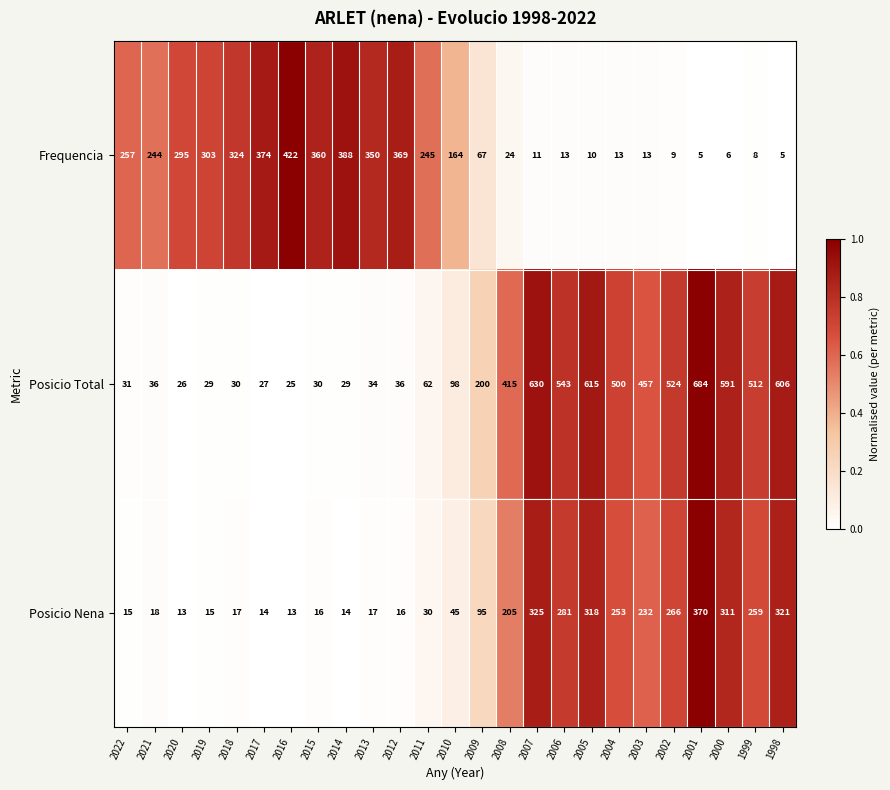

What is the smallest value displayed?

5